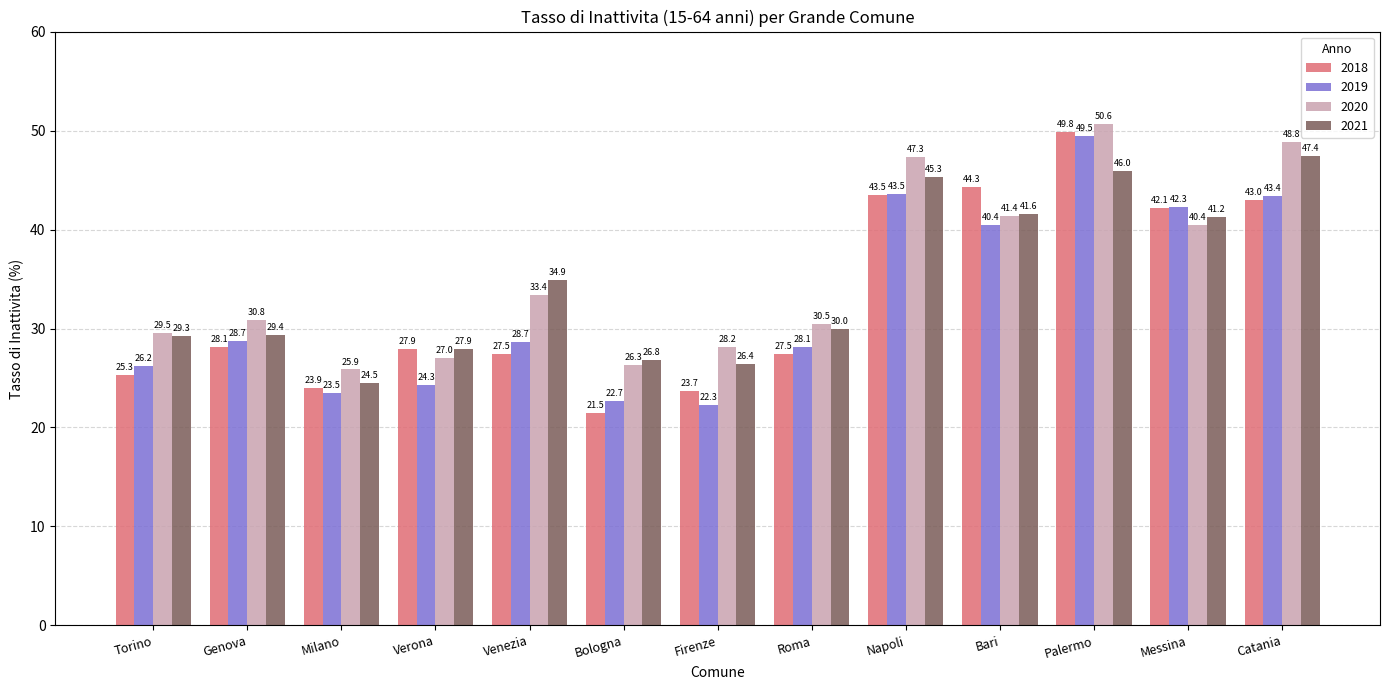

What position from the left is Bologna?

6